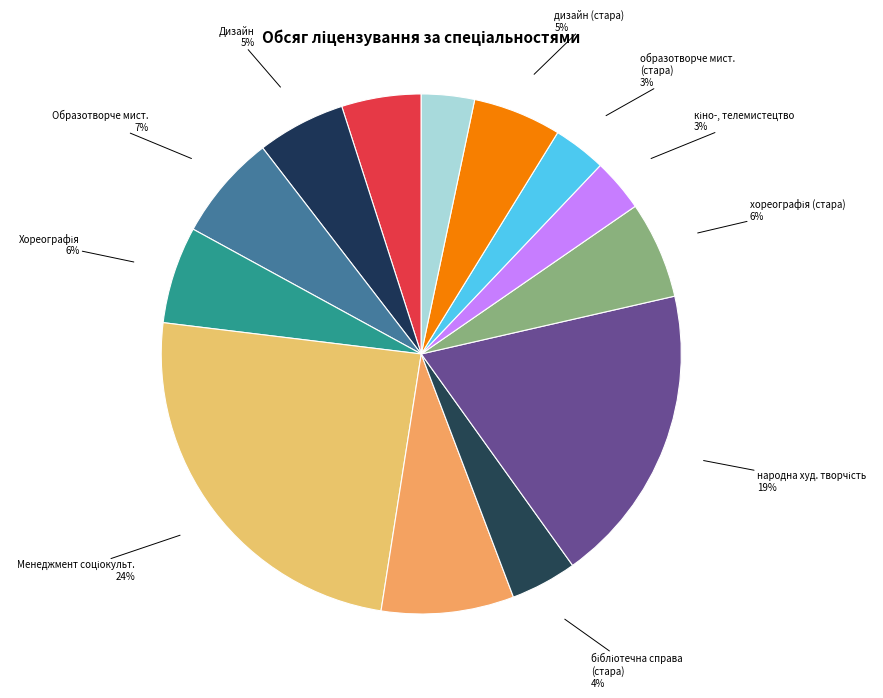

Does образотворче мист. (стара) account for over 50% of the chart?

No